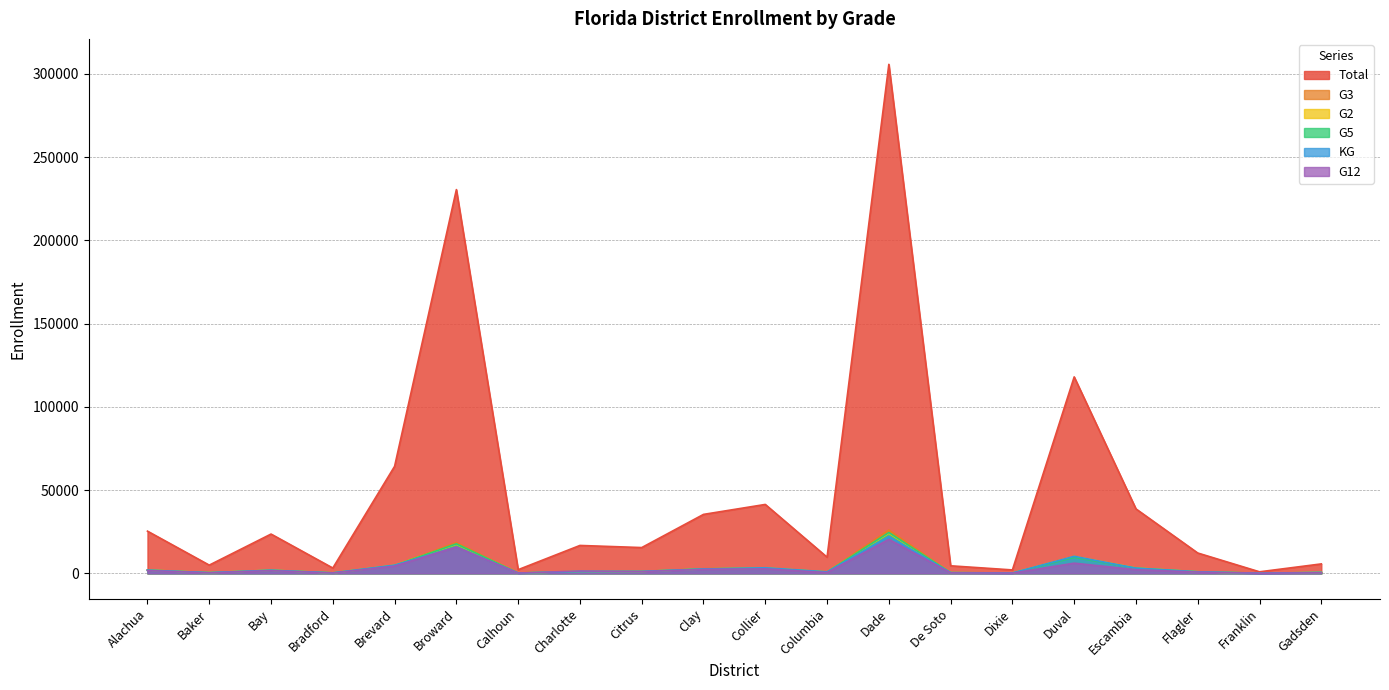

Which series ends up on top after the final intersection of G12 and G2?

G2